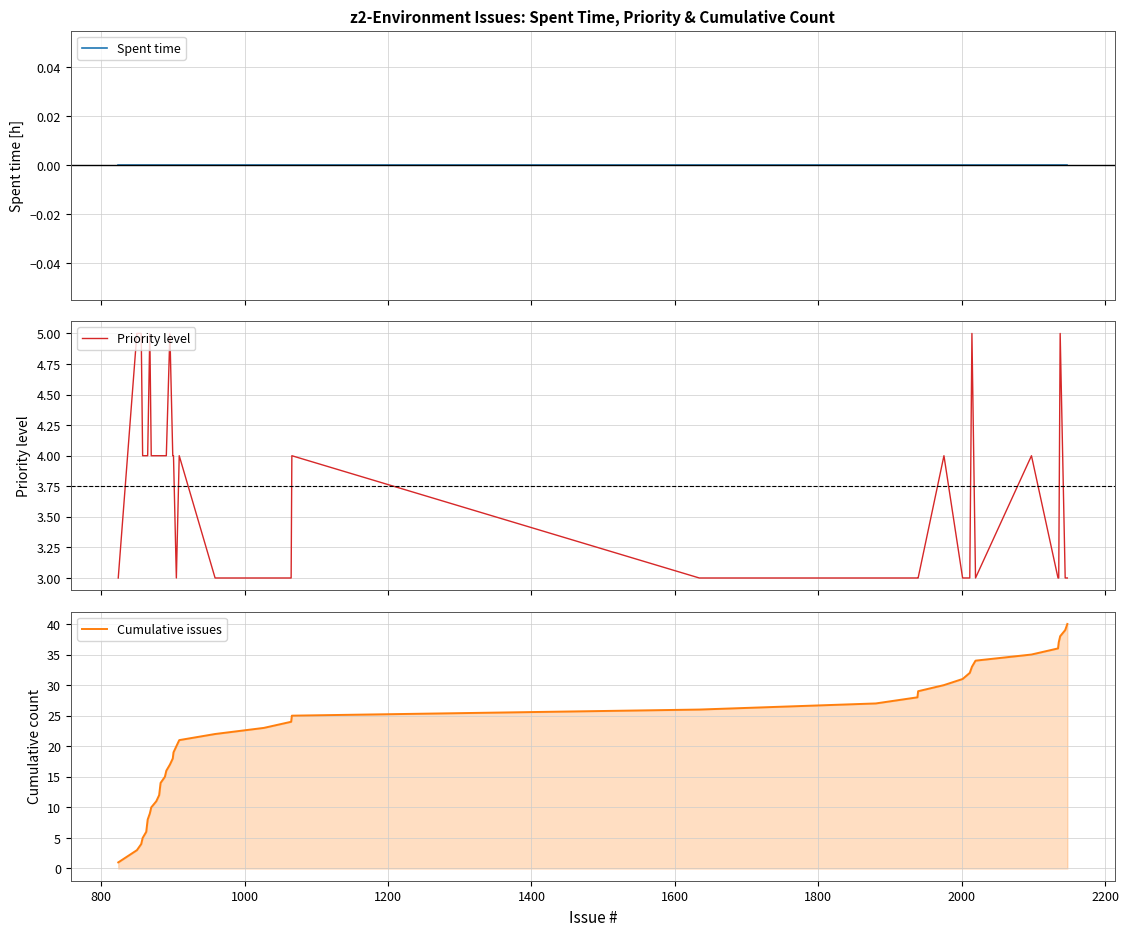

True or false: Priority level has more than 2 points higher than both neighbors.

True